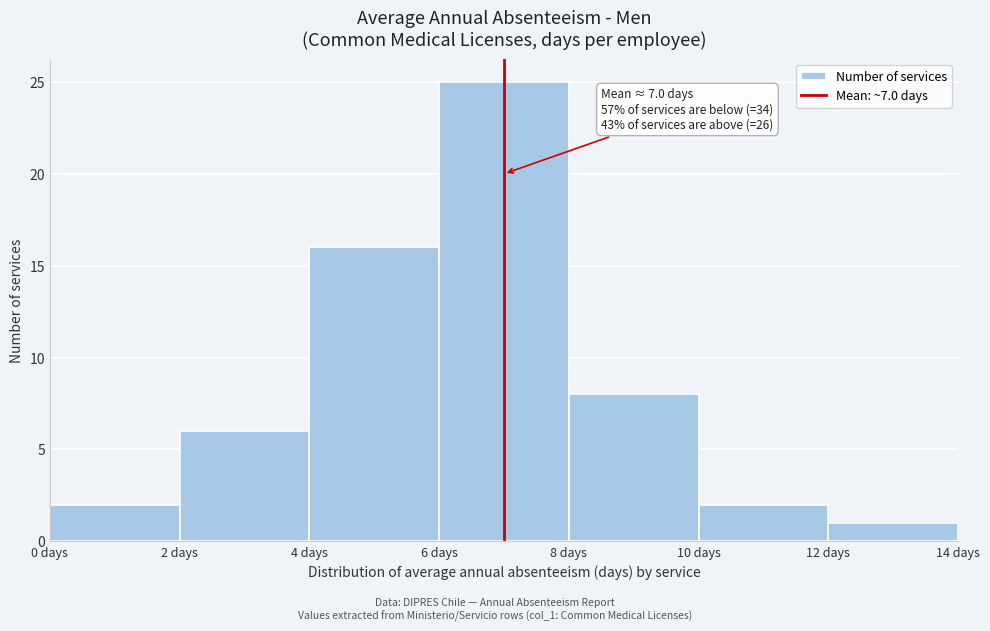

Which range on the x-axis has the tallest bar?

6 to 8